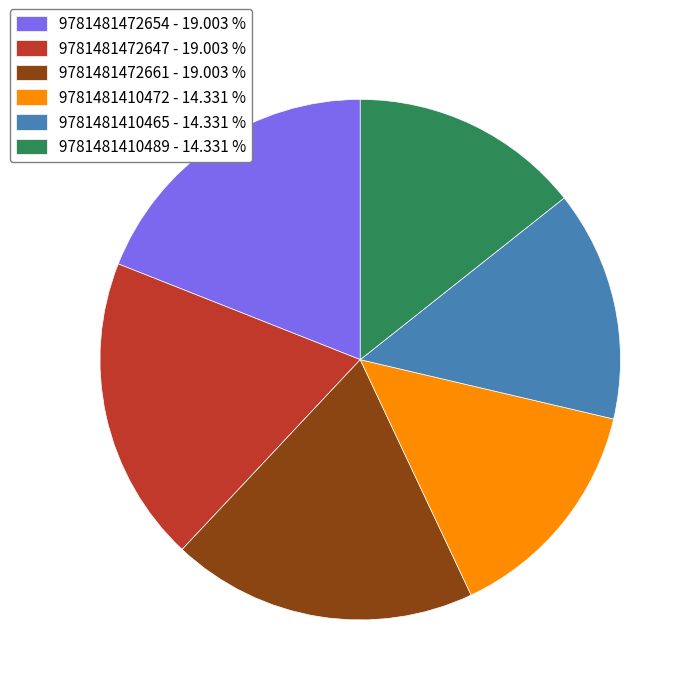

Do 9781481472661 and 9781481410472 together represent more than half of the pie?

No